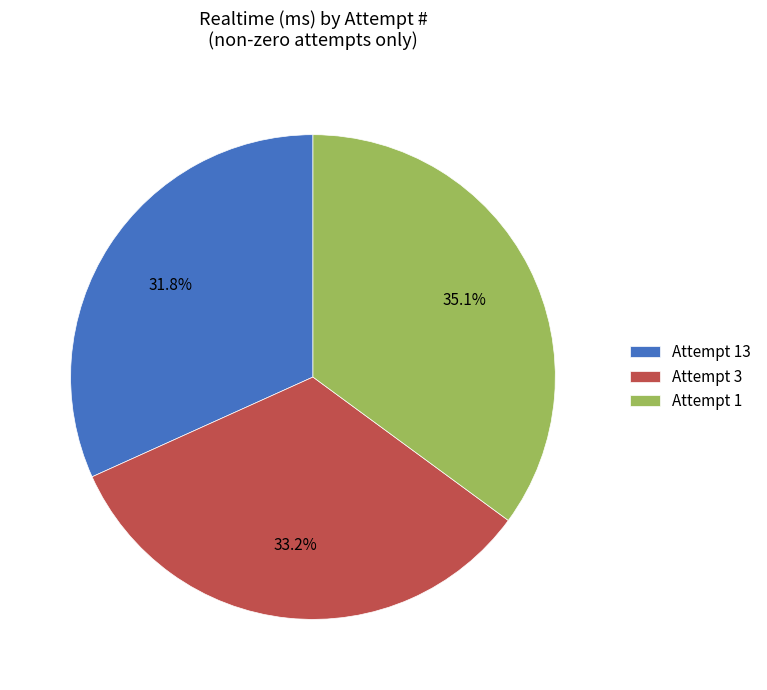

Which slice is the smallest?

Attempt 13